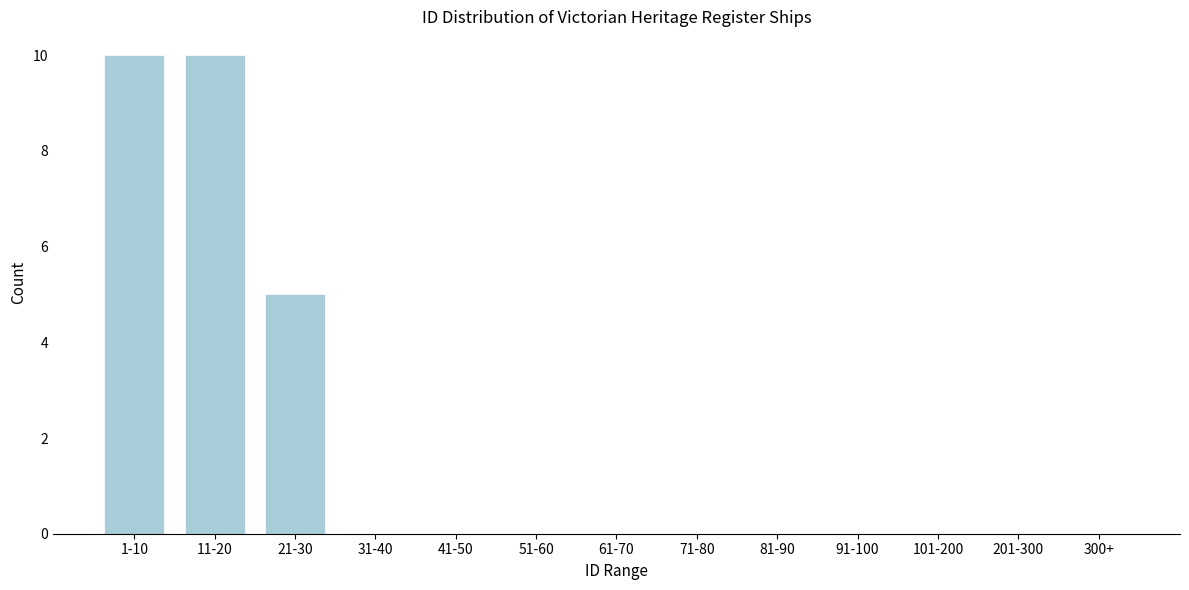

Reading left to right, transcribe all the data shown in this chart.

1-10=10	11-20=10	21-30=5	31-40=0	41-50=0	51-60=0	61-70=0	71-80=0	81-90=0	91-100=0	101-200=0	201-300=0	300+=0